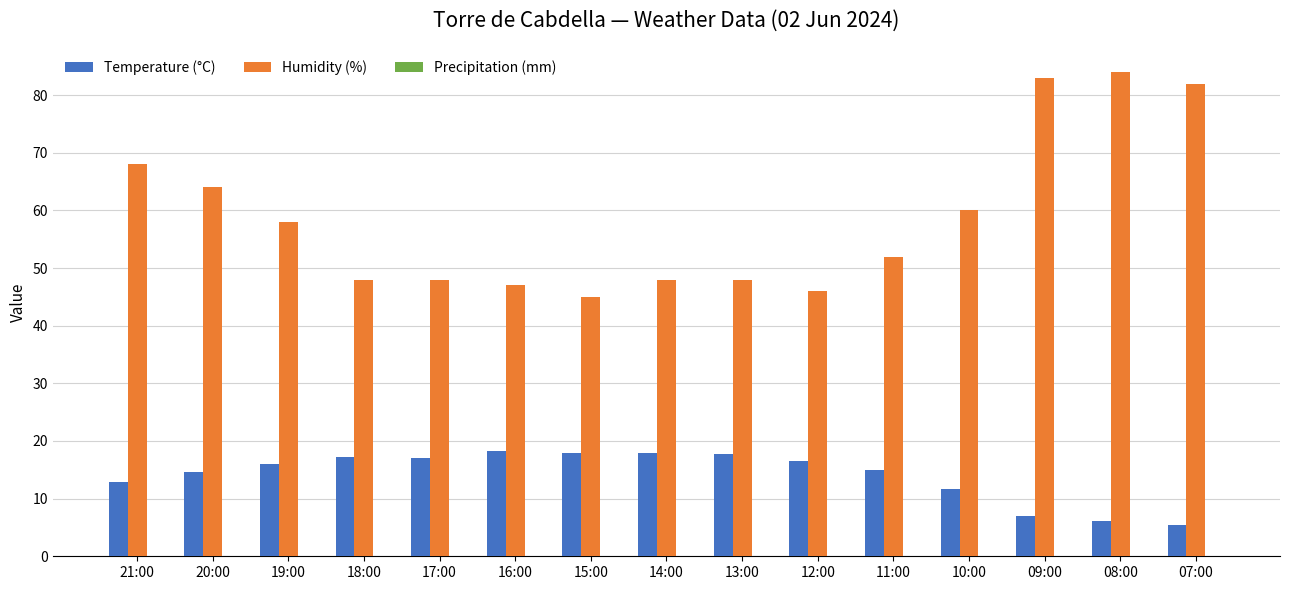

The Humidity (%) series shows 47.0 at 16:00. True or false?

True